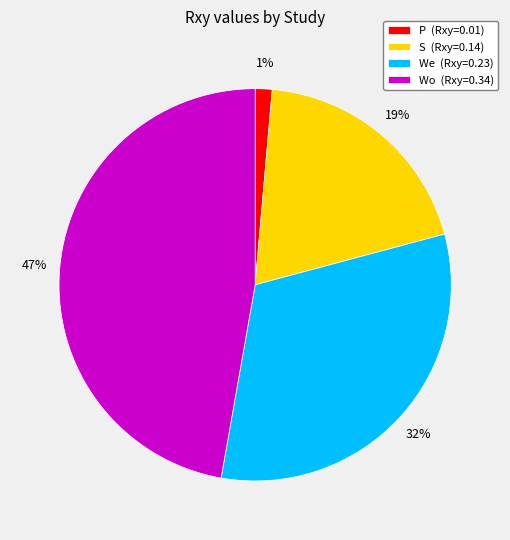

To the nearest percent, what percentage of the pie is P?

1%